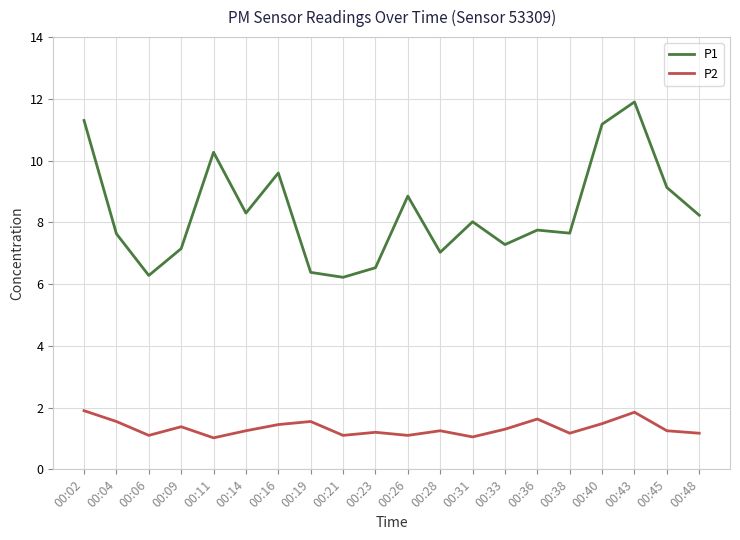

What is the difference between the P1 values at 00:40 and 00:43?

0.7